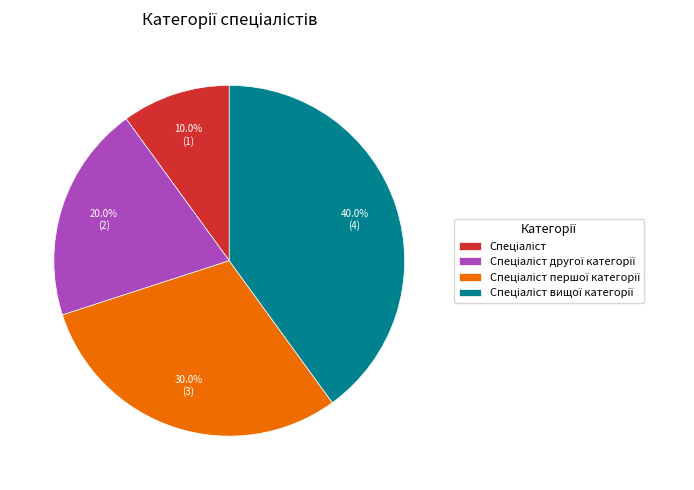

Is there any slice that represents more than half of the pie?

No